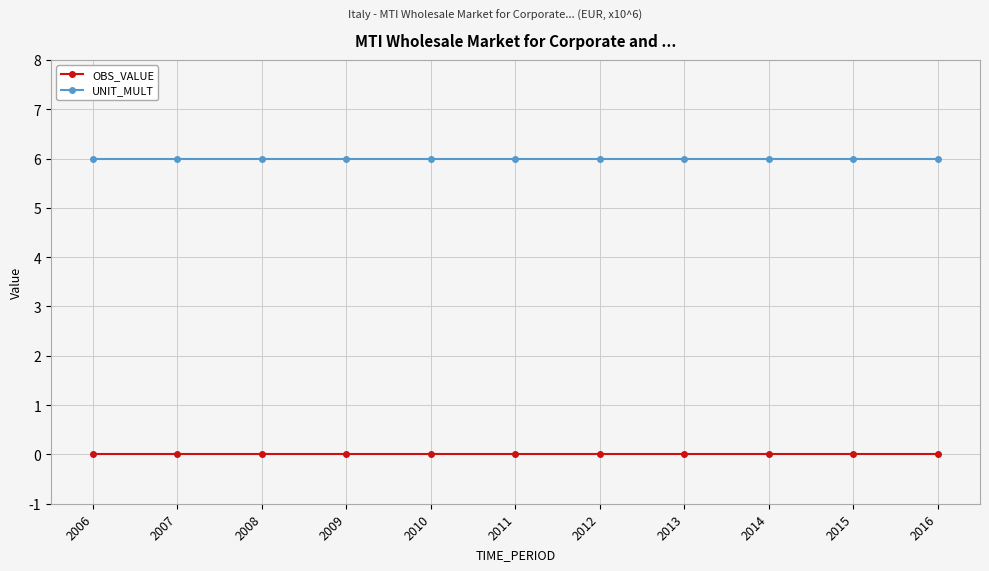

What is the highest value of the UNIT_MULT series?

6